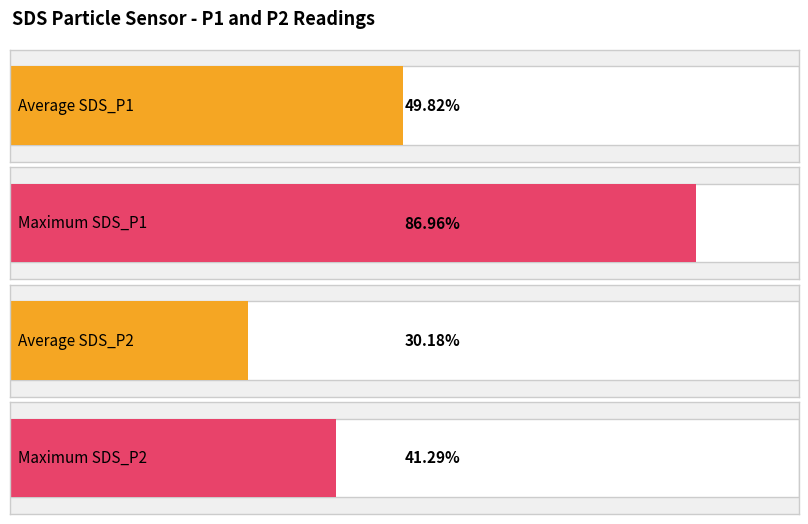

How many distinct data groups are displayed?

2